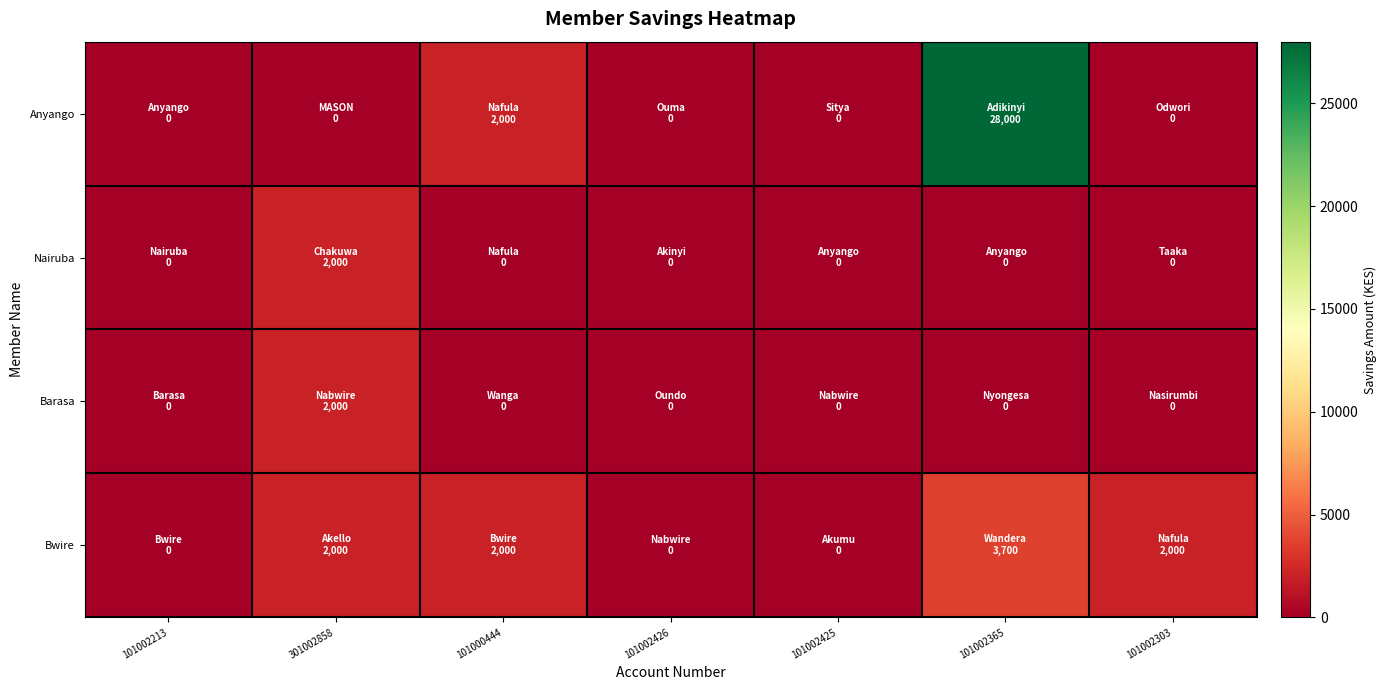

What is the total value across all series at 101002303?

2000